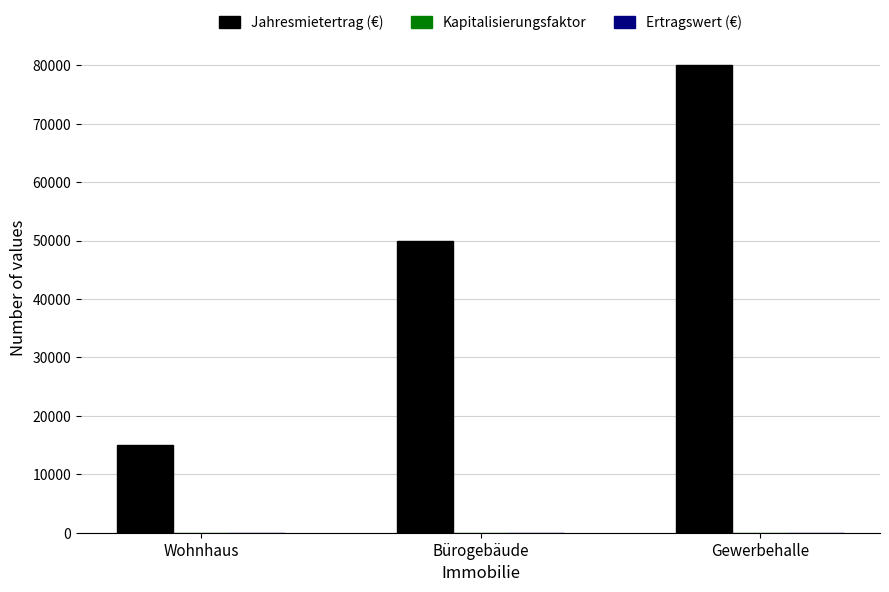

Where is Jahresmietertrag (€) nearest to the value 47500?

Bürogebäude